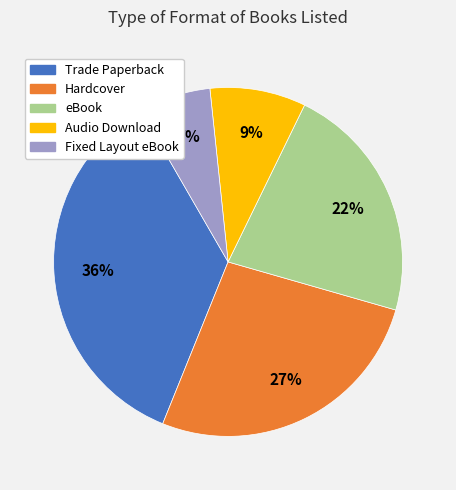

Which category has the biggest portion of the pie?

Trade Paperback